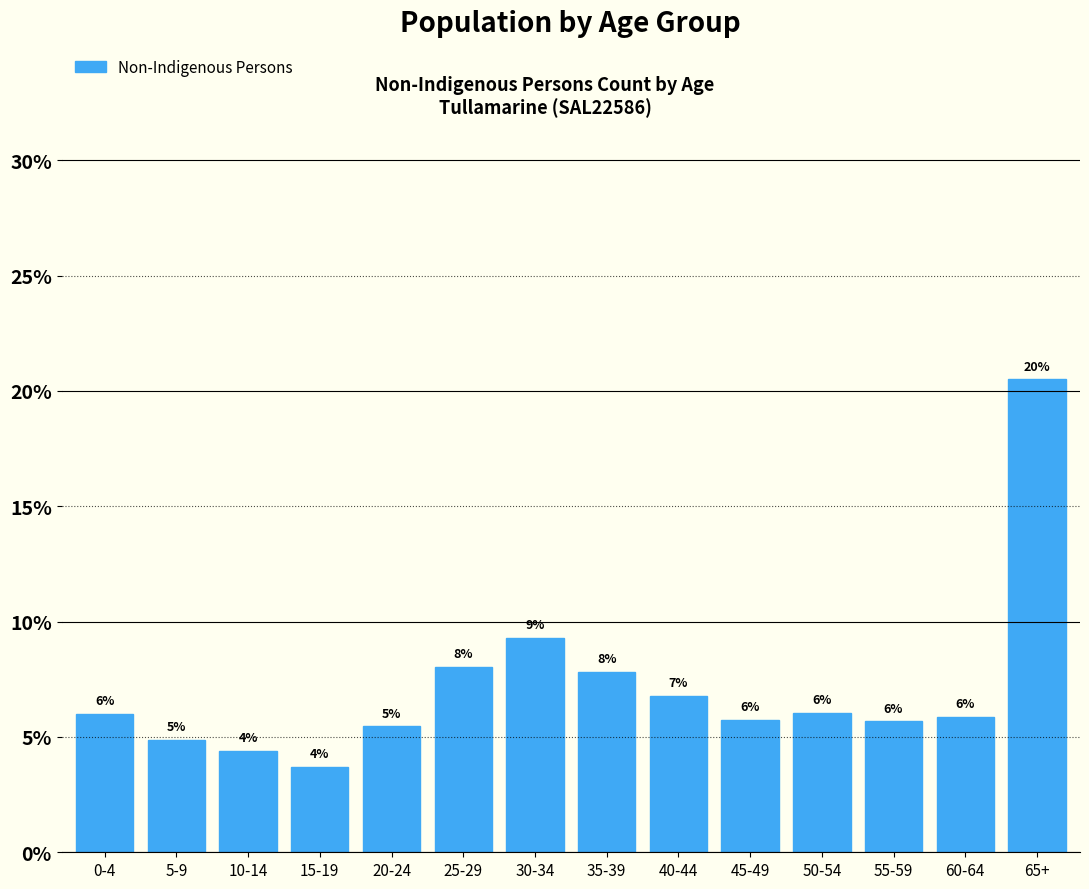

Is it true that the value at 0-4 is 10.4?

False